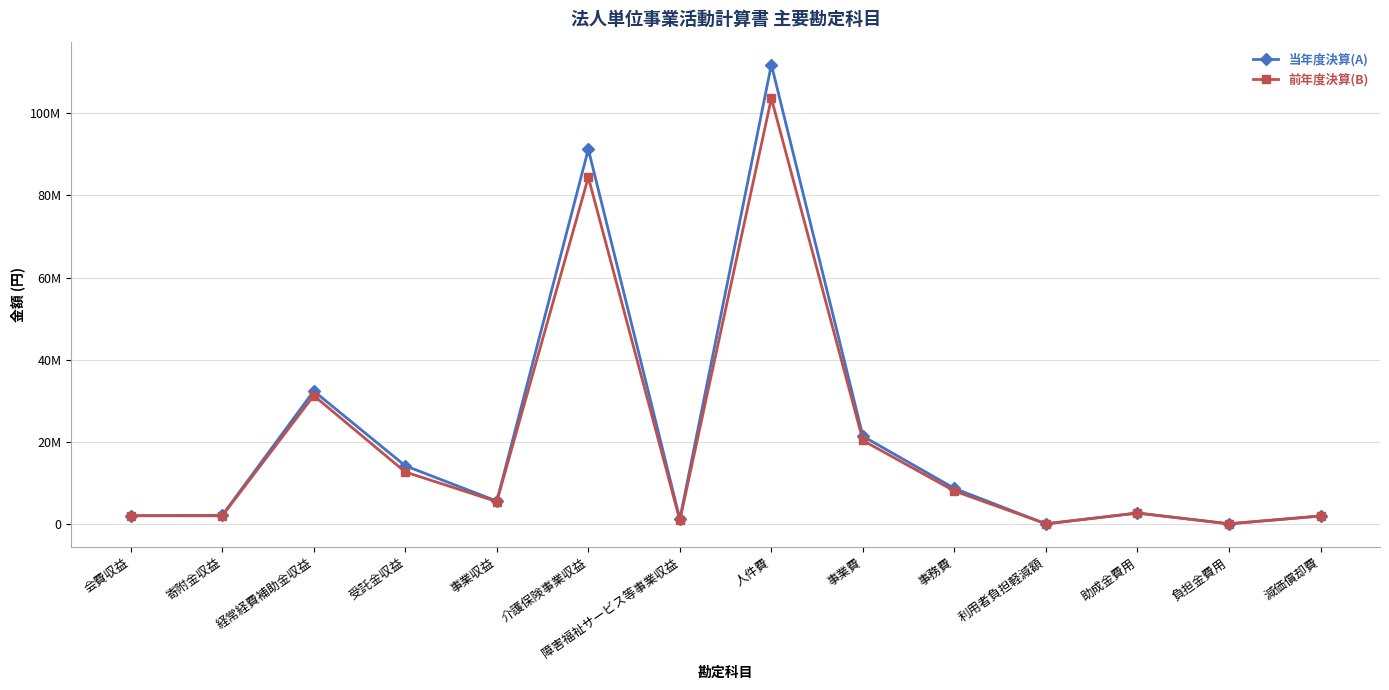

Is the value of 前年度決算(B) at 寄附金収益 greater than the value of 当年度決算(A) at 助成金費用?

No